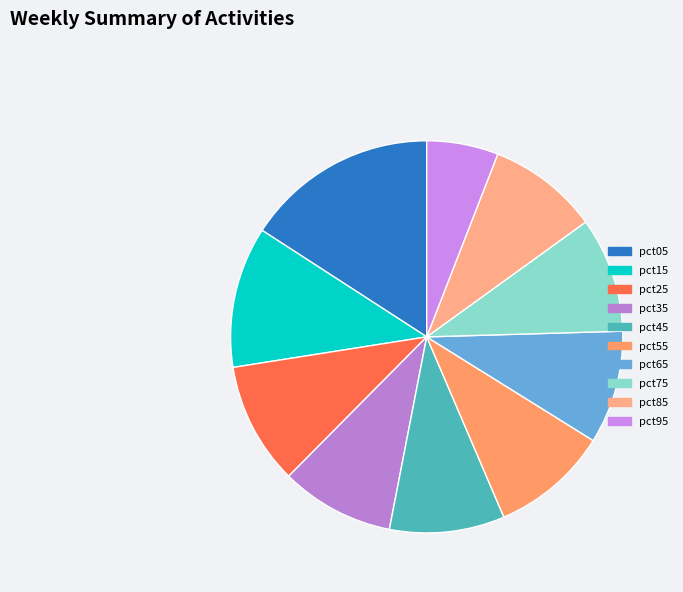

True or false: pct85 accounts for 9% of the total.

True